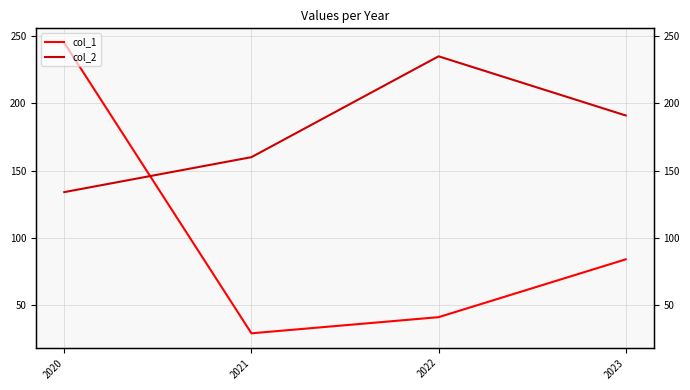

Between which two adjacent categories do col_1 and col_2 first intersect?

2020 and 2021